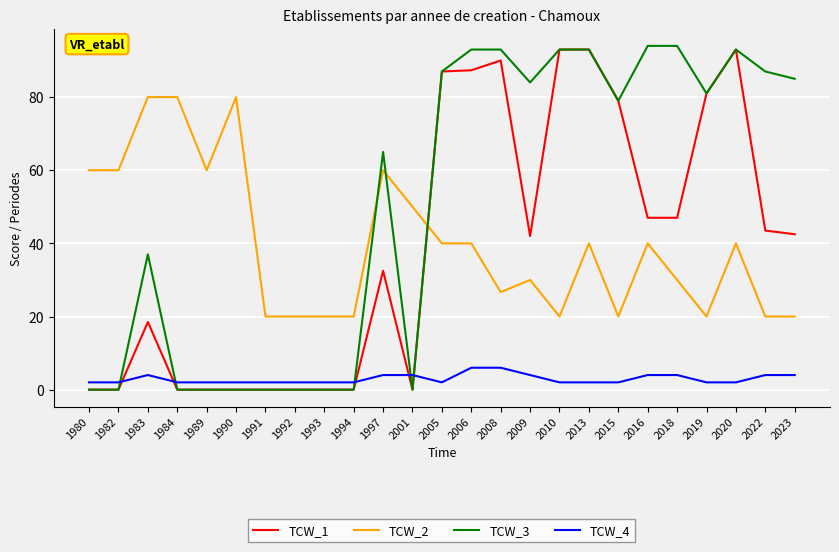

What is the sum of the TCW_1 values at 1991 and 2005?

87.0